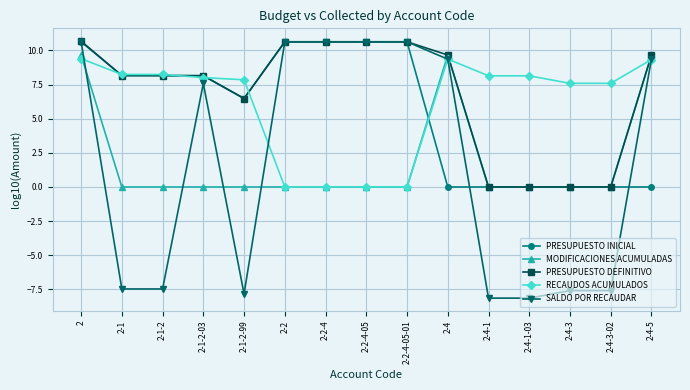

What position from the right is 2-2-4?

9